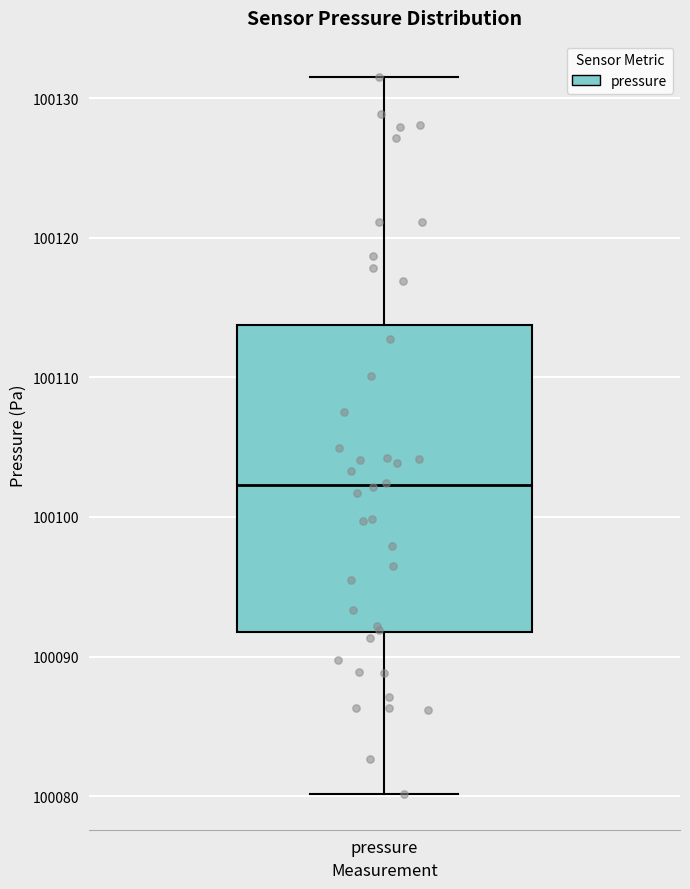

Transcribe this box plot: give where the median line is, the range the box spans, and where the two whiskers end, as read against the y-axis. The values are not printed on the chart, so give them approximately, as read against the axis.

median 100102, box 100092 to 100114, whiskers 100080 to 100132